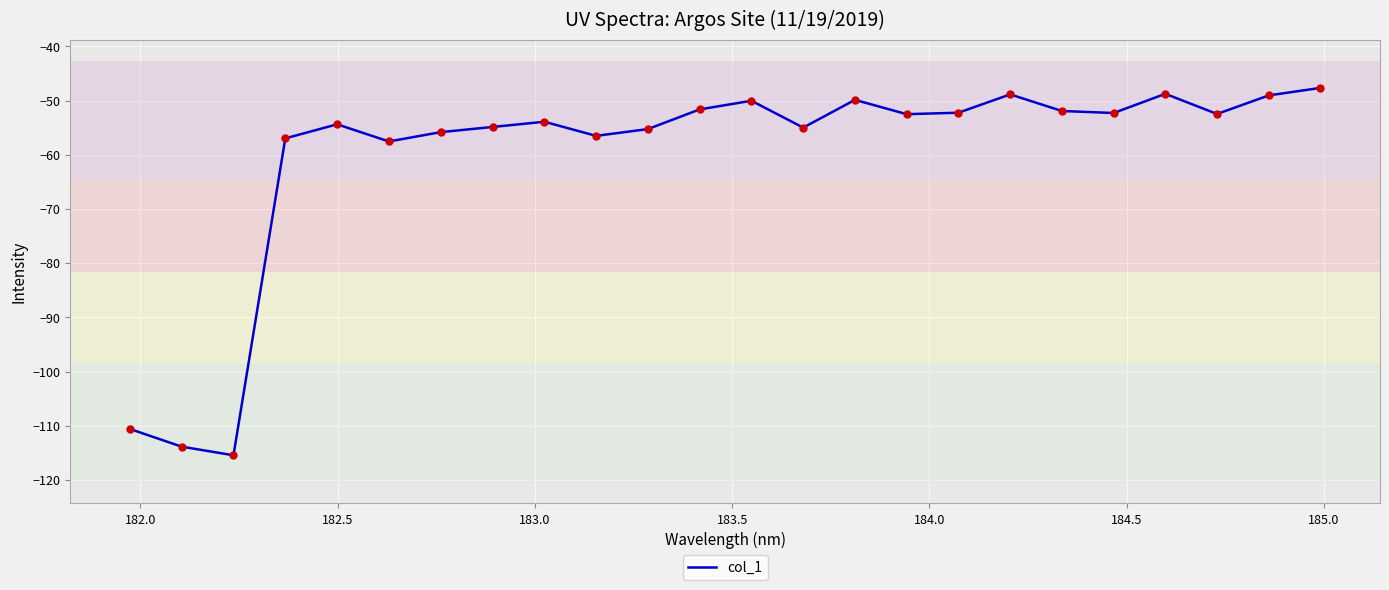

What is the greatest value displayed?

-47.7